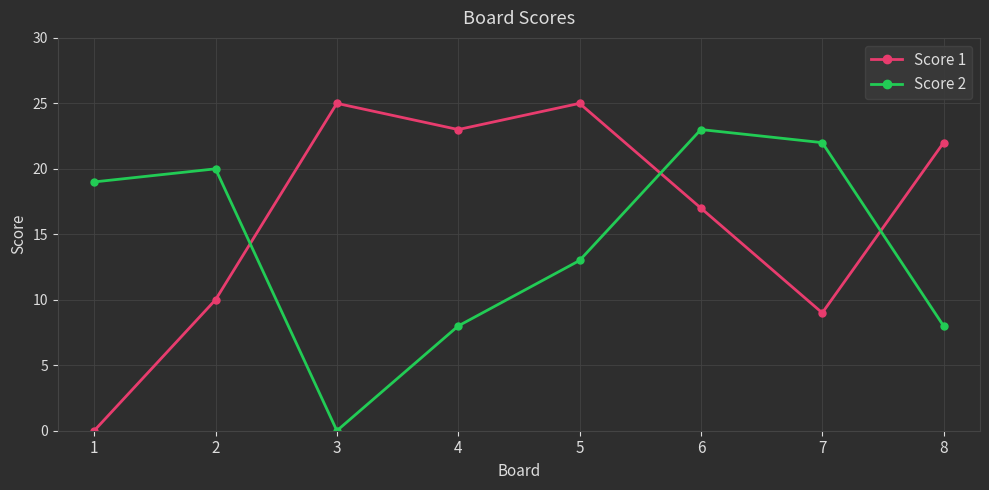

At which category is the sum across all series the highest?

6